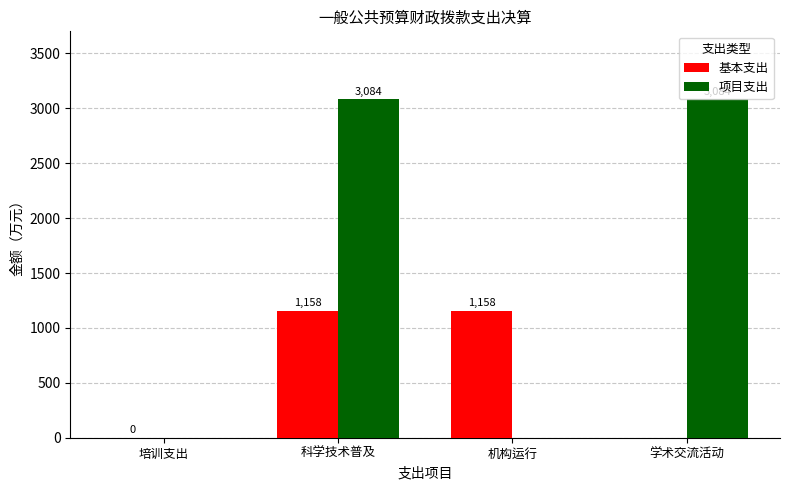

True or false: 项目支出 has a value of 0.0 at 培训支出.

True